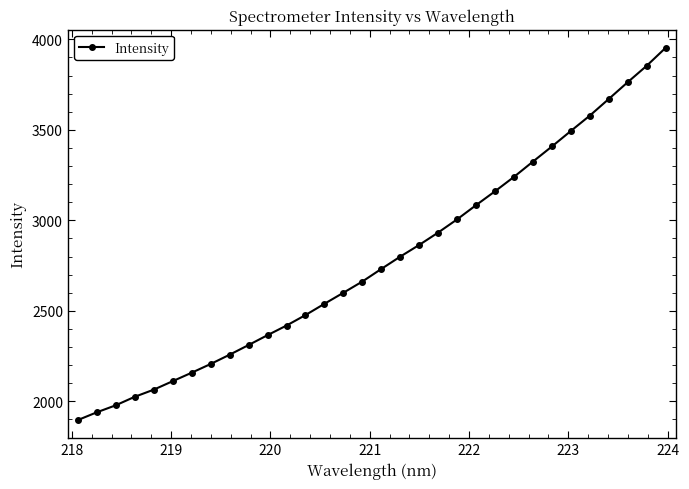

True or false: there are more than 2 points higher than both neighbors.

False